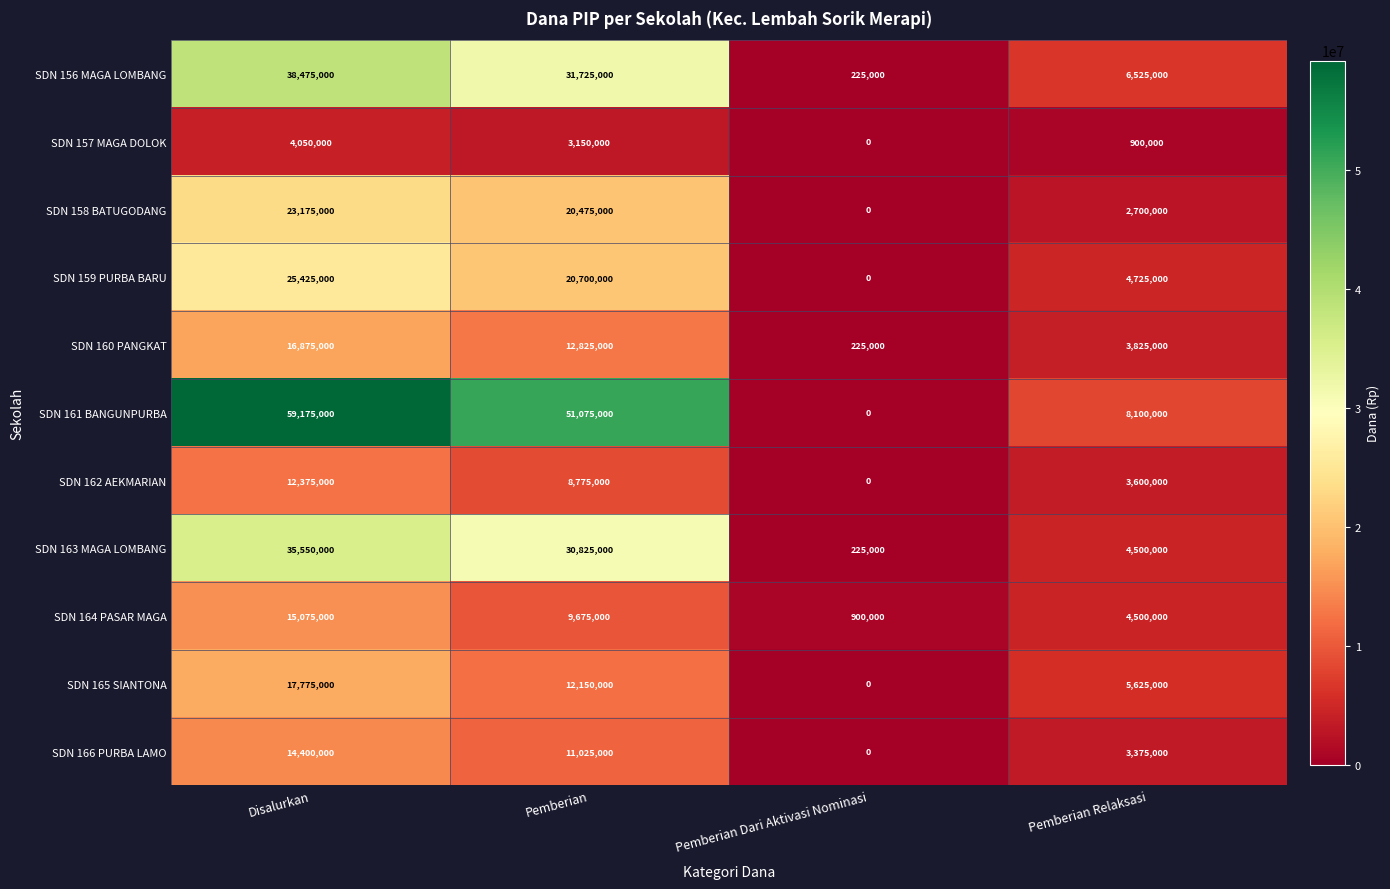

What is the difference between the maximum and minimum values in the SDN 162 AEKMARIAN series?

12375000